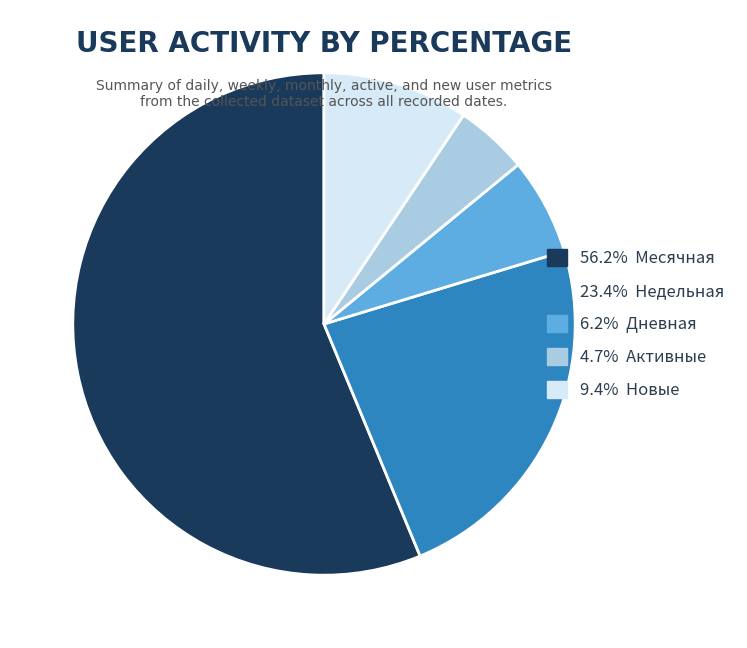

Is there any slice that represents more than half of the pie?

Yes